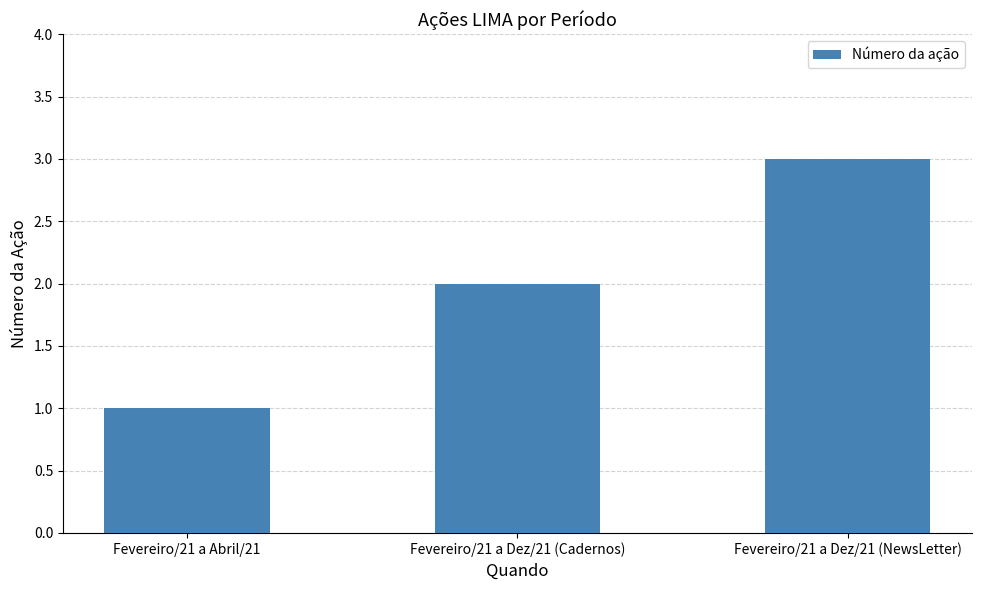

How many values are below 2?

1